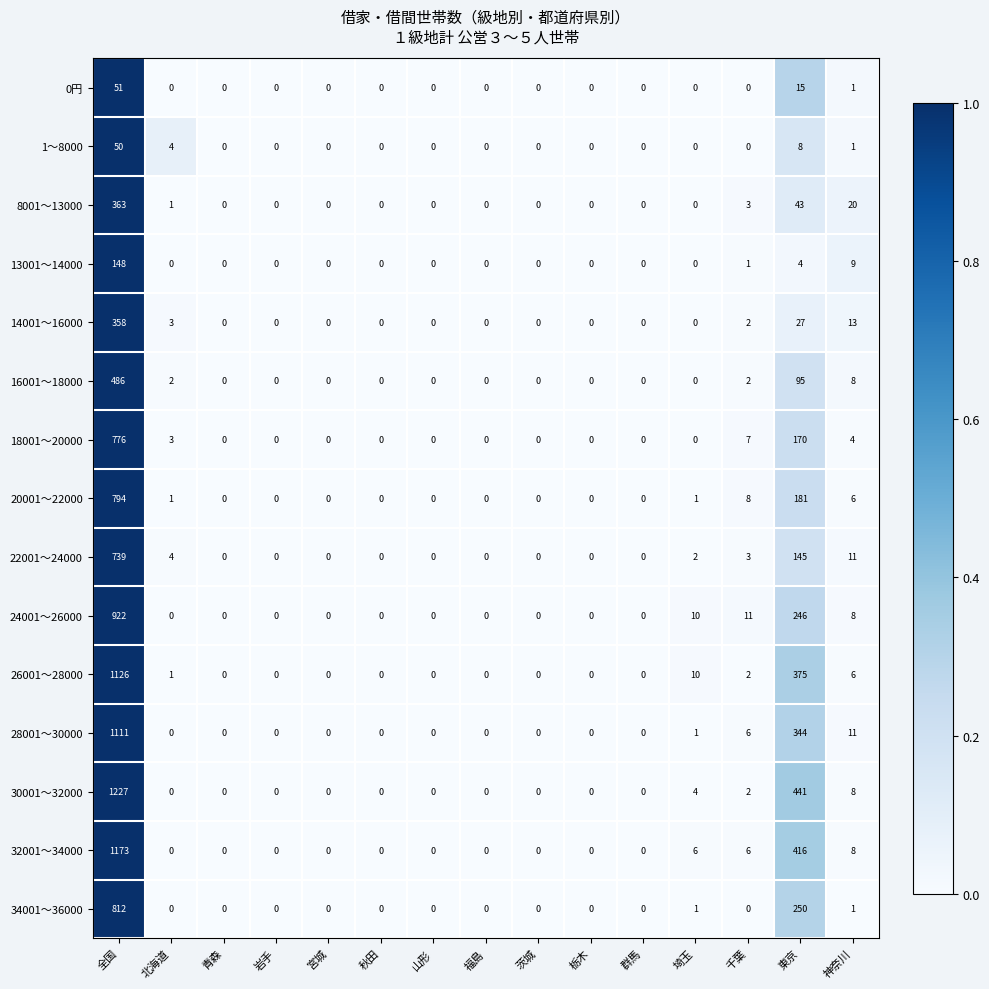

How many values in the 30001～32000 series exceed 0?

5